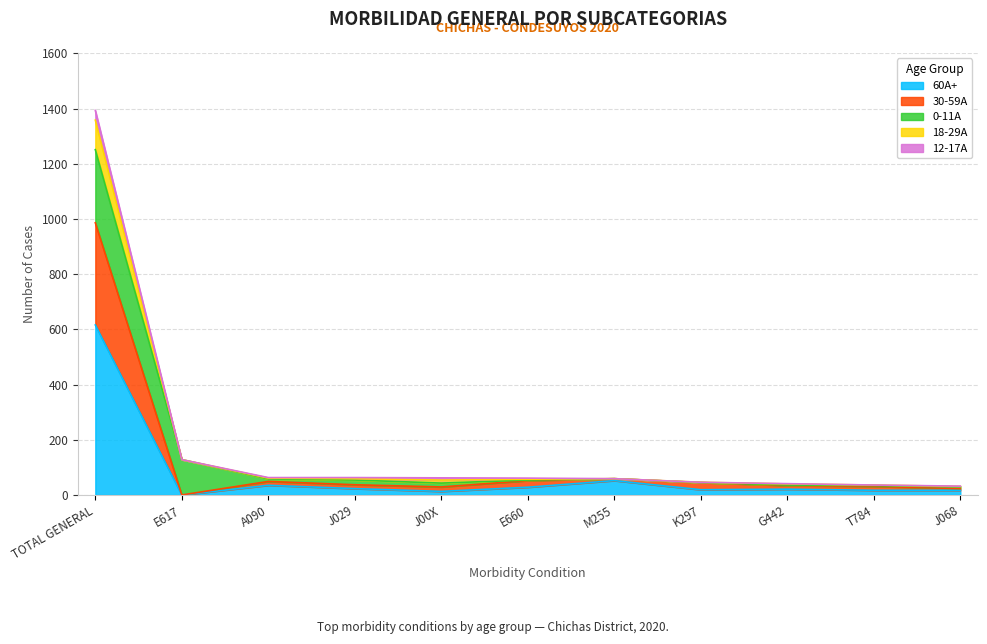

True or false: 30-59A and 18-29A cross at least once.

False